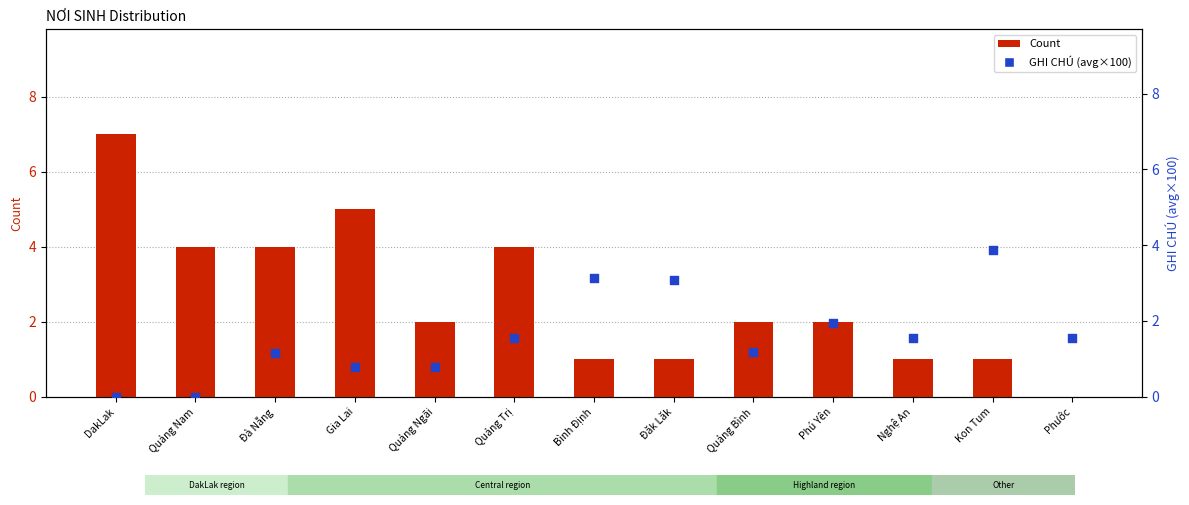

At how many categories does at least one series exceed 5?

1